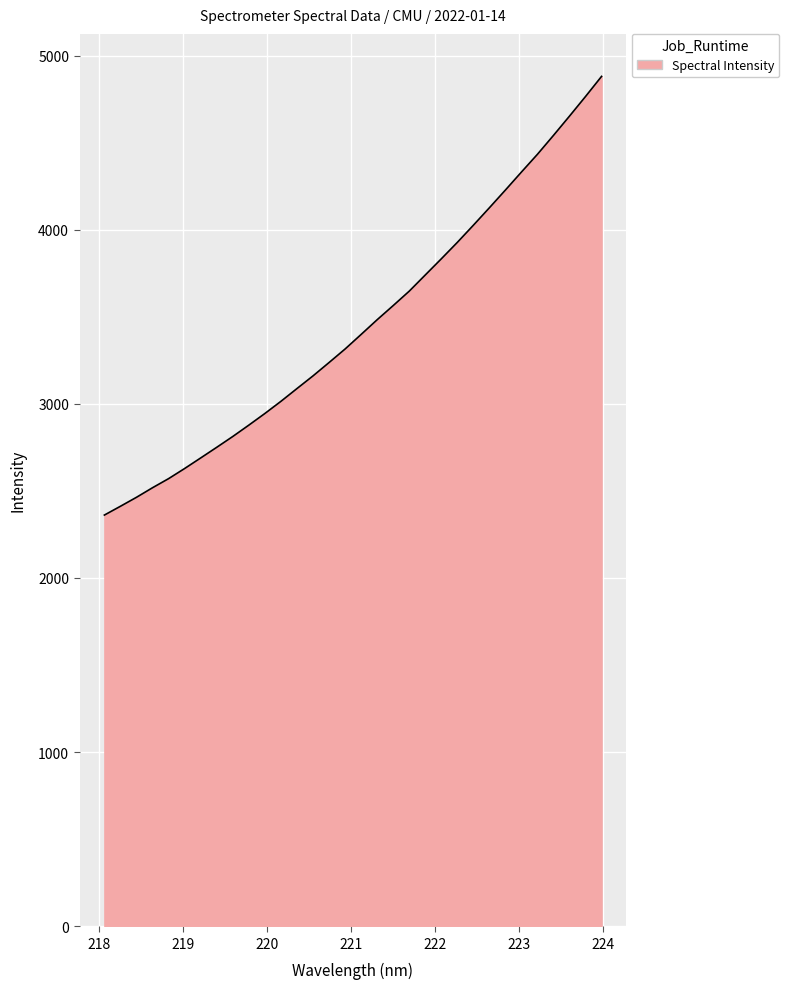

What is the minimum value shown in the chart?

2361.4